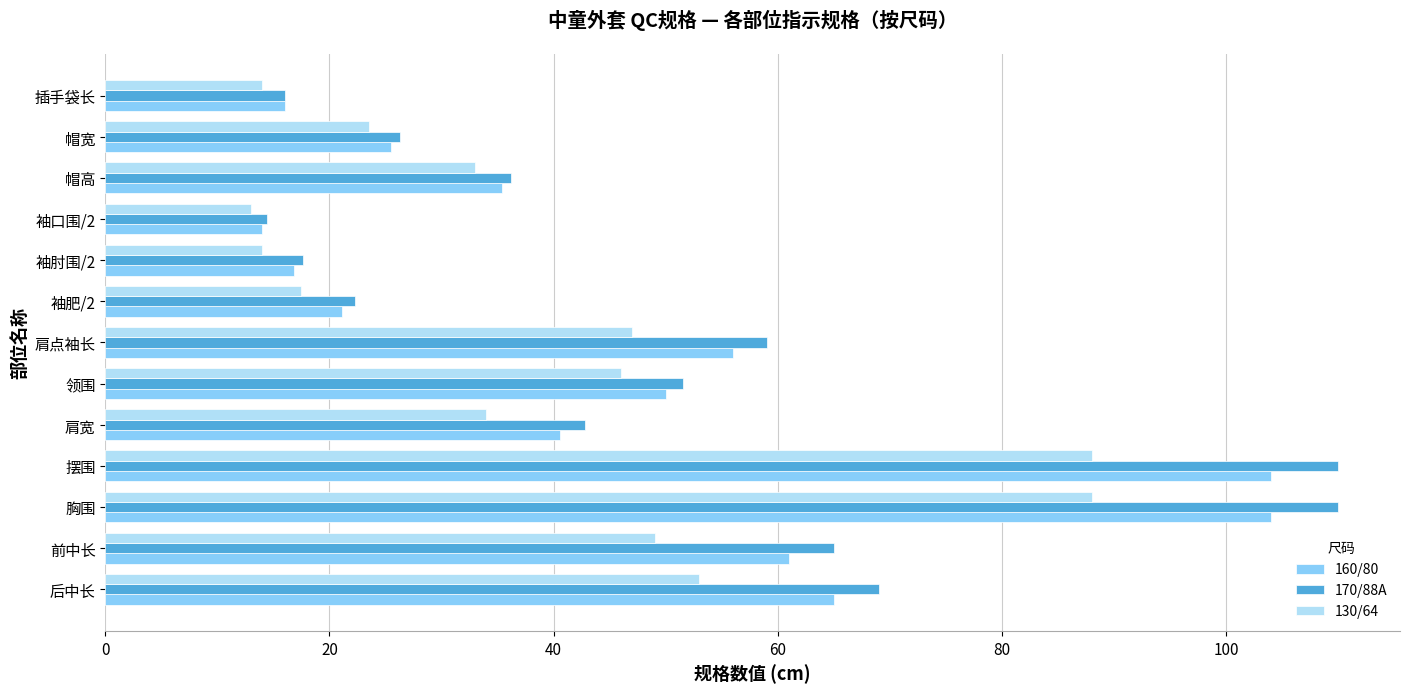

What is the sum of the 160/80 values at 帽宽 and 肩宽?

66.1